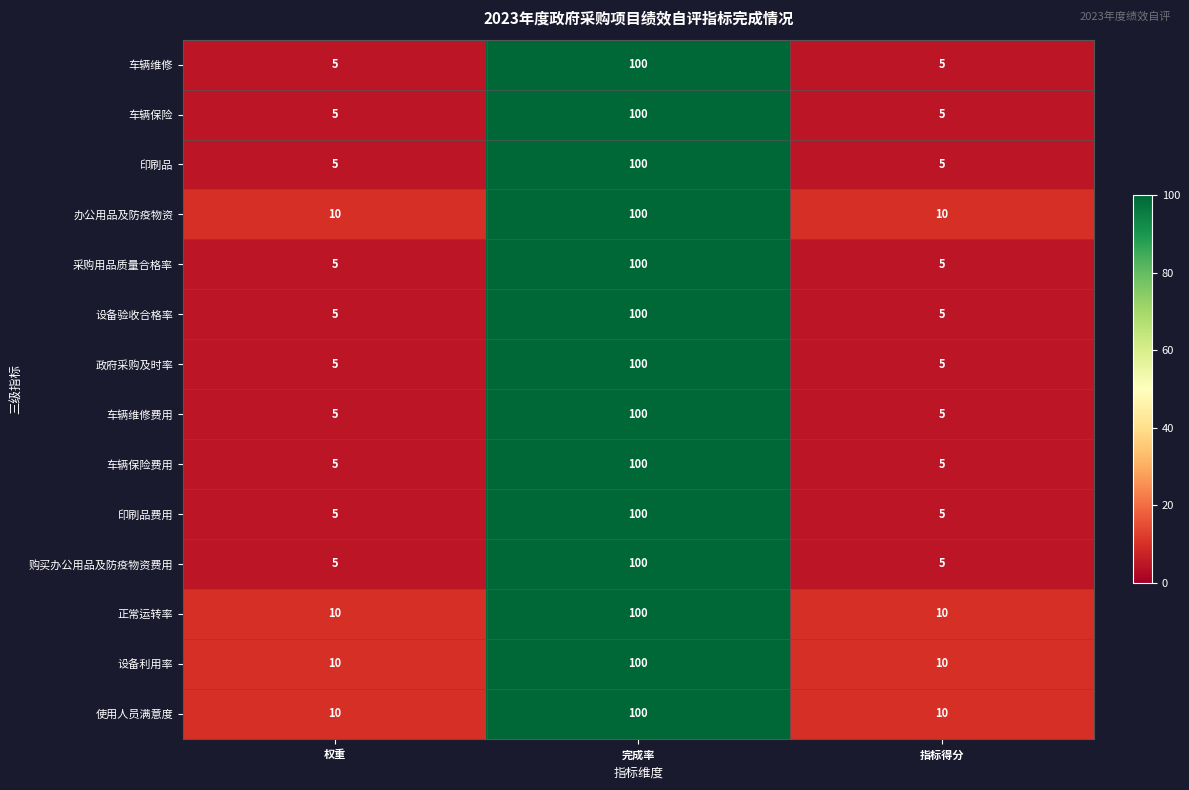

What is the average value of the 设备验收合格率 series?

37